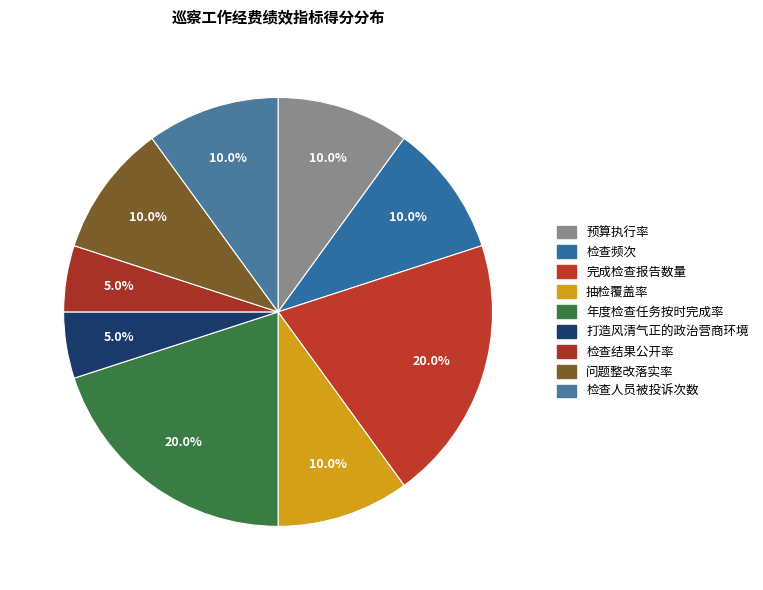

Combined, do 检查结果公开率 and 检查频次 account for over 50%?

No